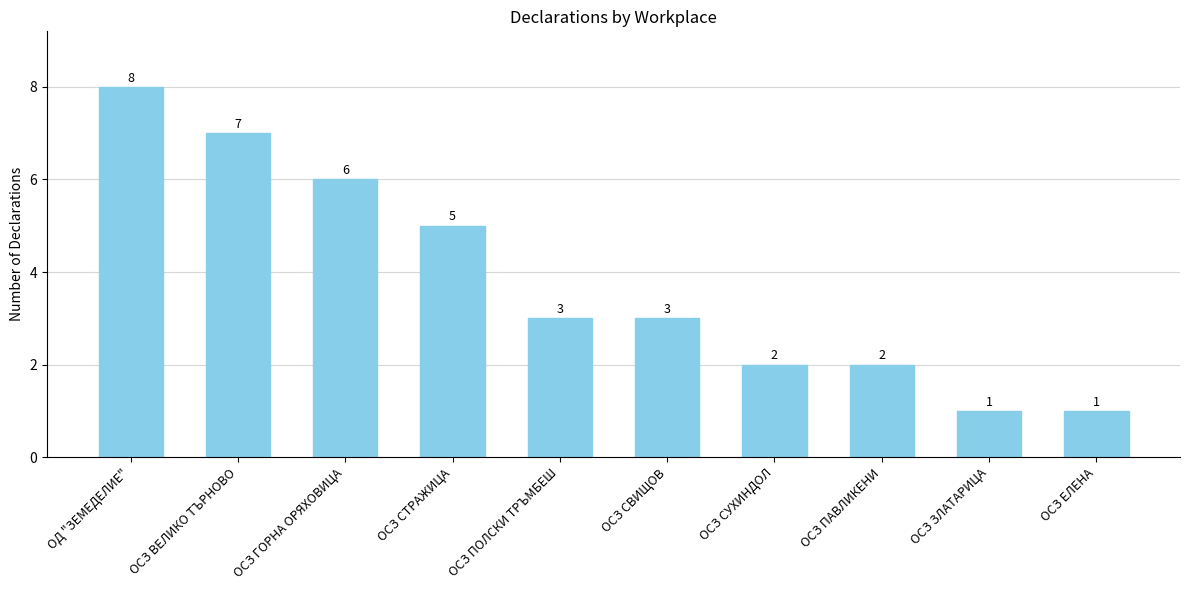

Approximately how many times larger is the value at ОСЗ ПАВЛИКЕНИ compared to ОСЗ ГОРНА ОРЯХОВИЦА?

0.3